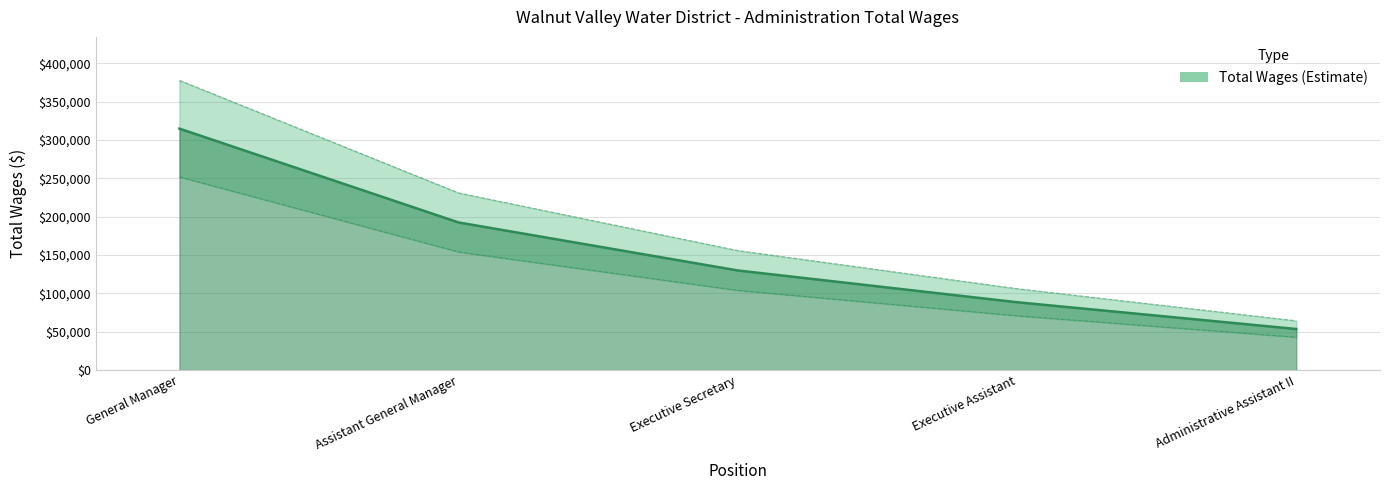

What is the difference between the second highest and second lowest values?

103985